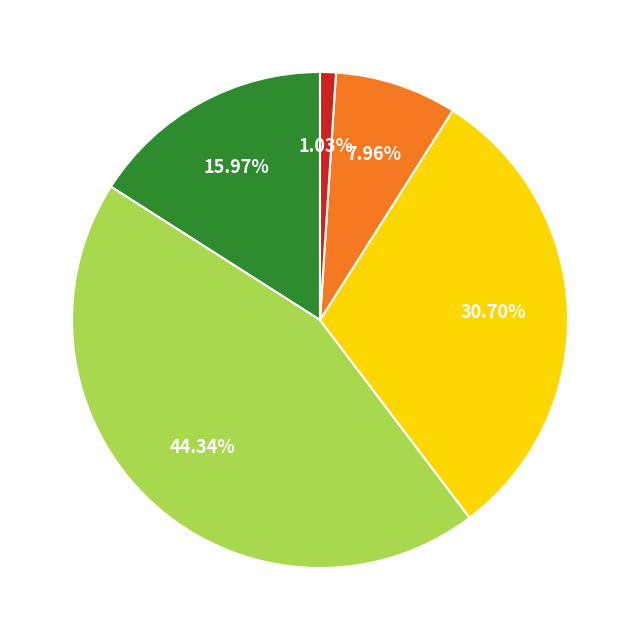

Is there any slice that represents more than half of the pie?

No